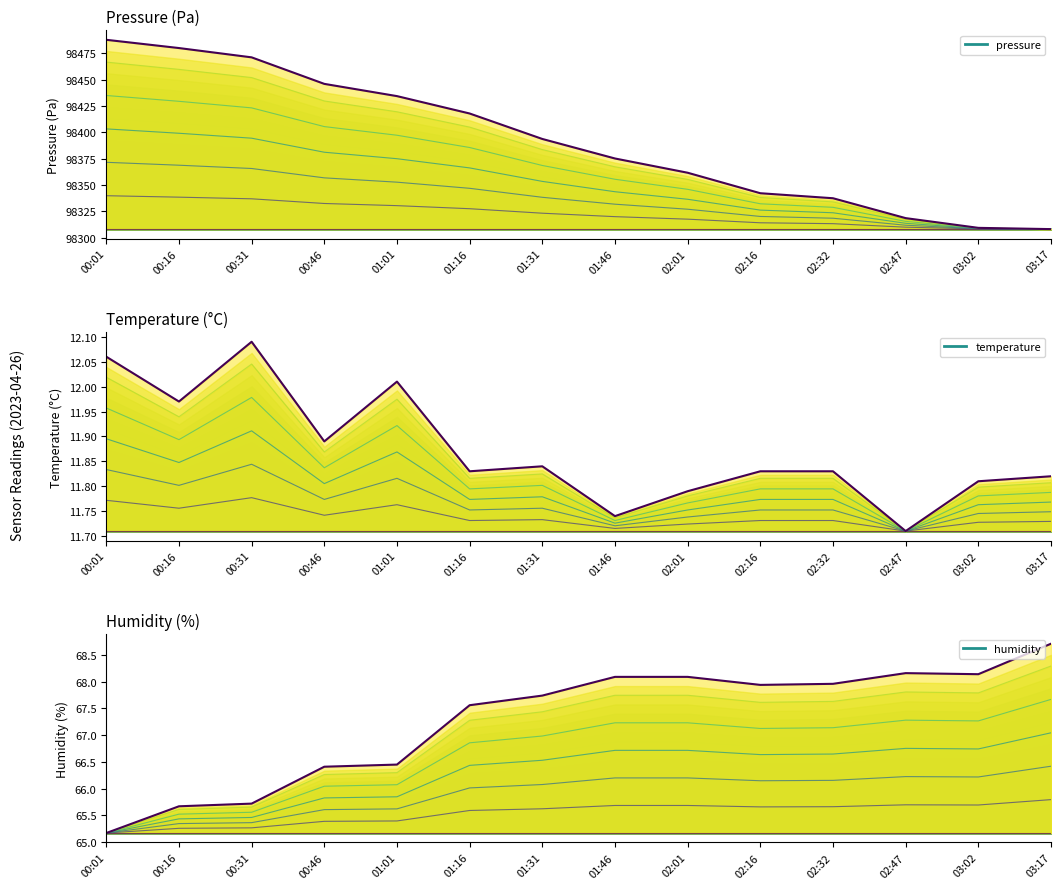

What are all the series names shown in the legend?

pressure, temperature, humidity